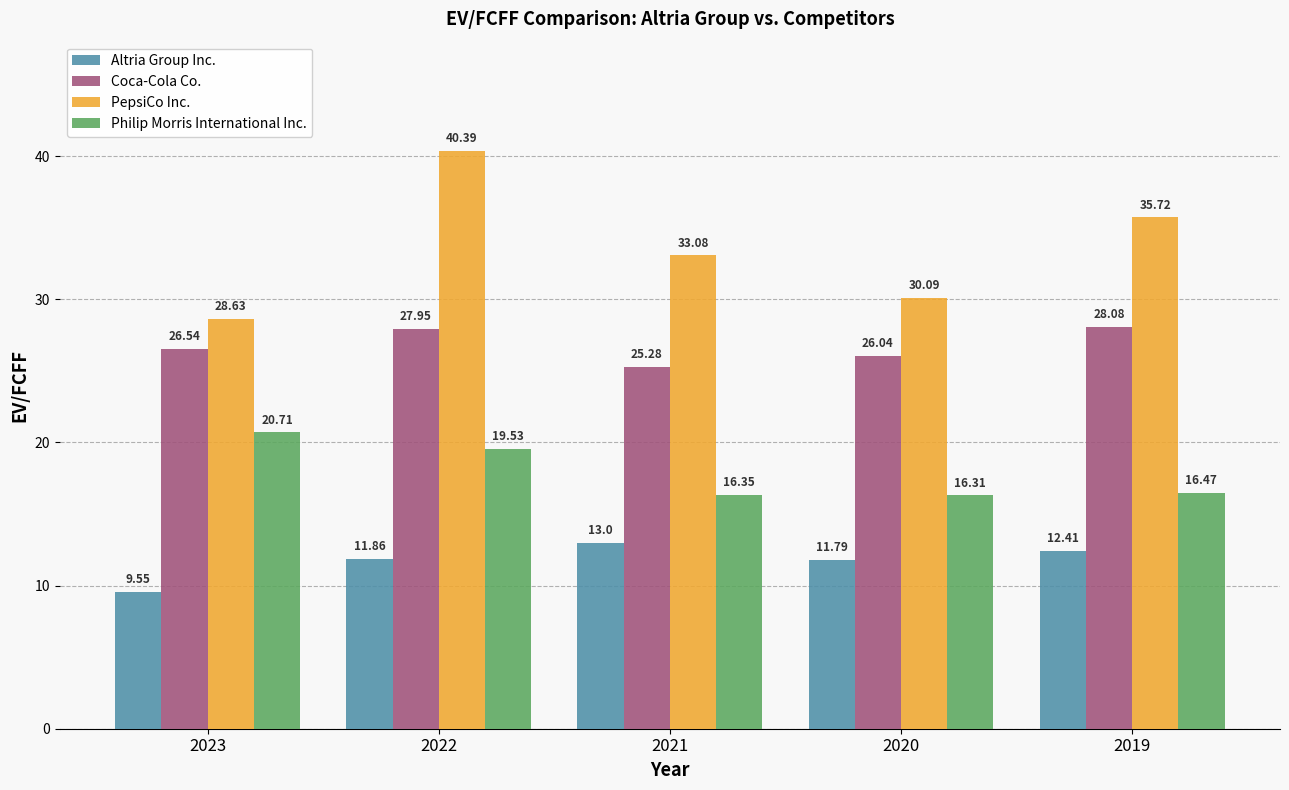

Which series has the largest range (max minus min)?

PepsiCo Inc.